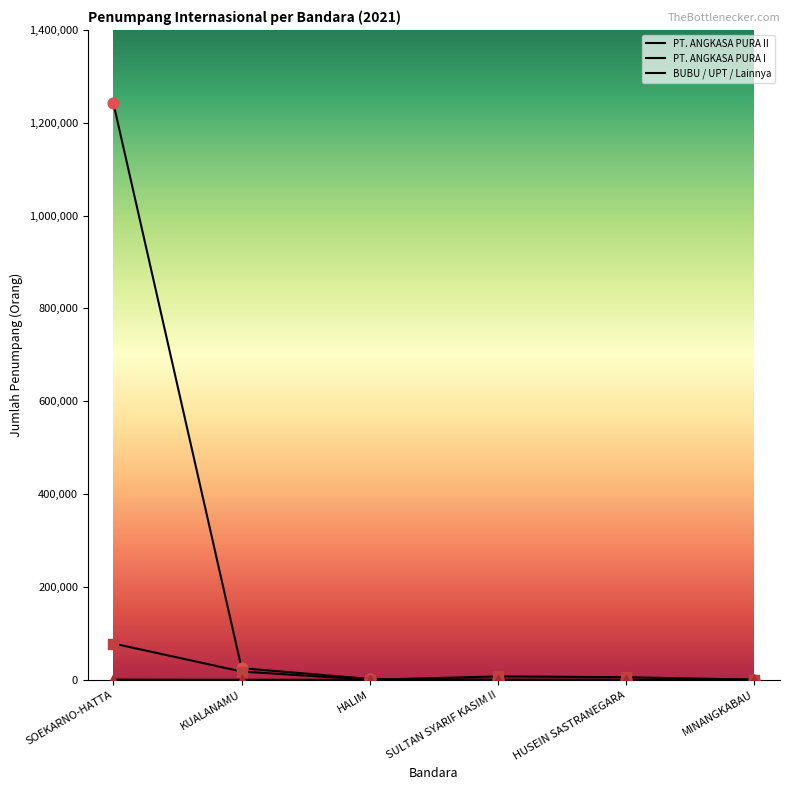

What is the total value across all series at SULTAN SYARIF KASIM II?

7465